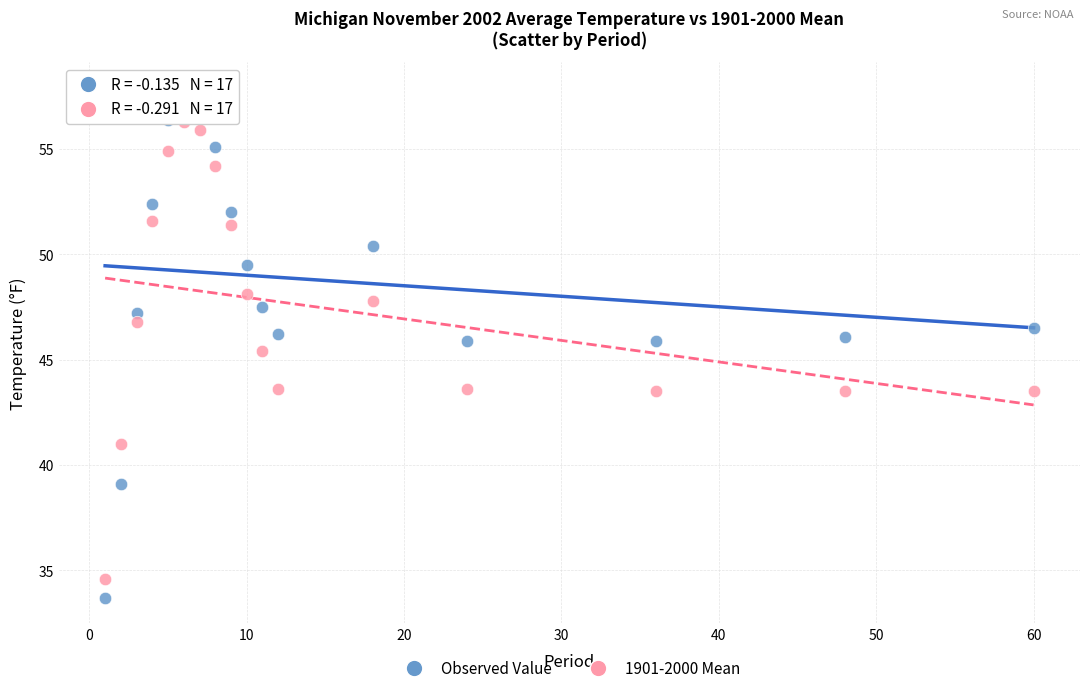

Across all data points, what is the range of Y values (max minus min)?

24.2